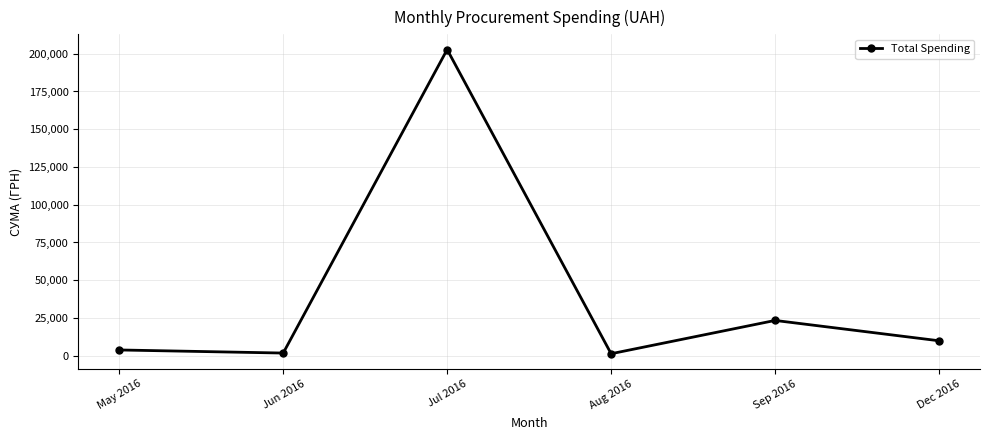

Which label corresponds to the largest value in the chart?

Jul 2016